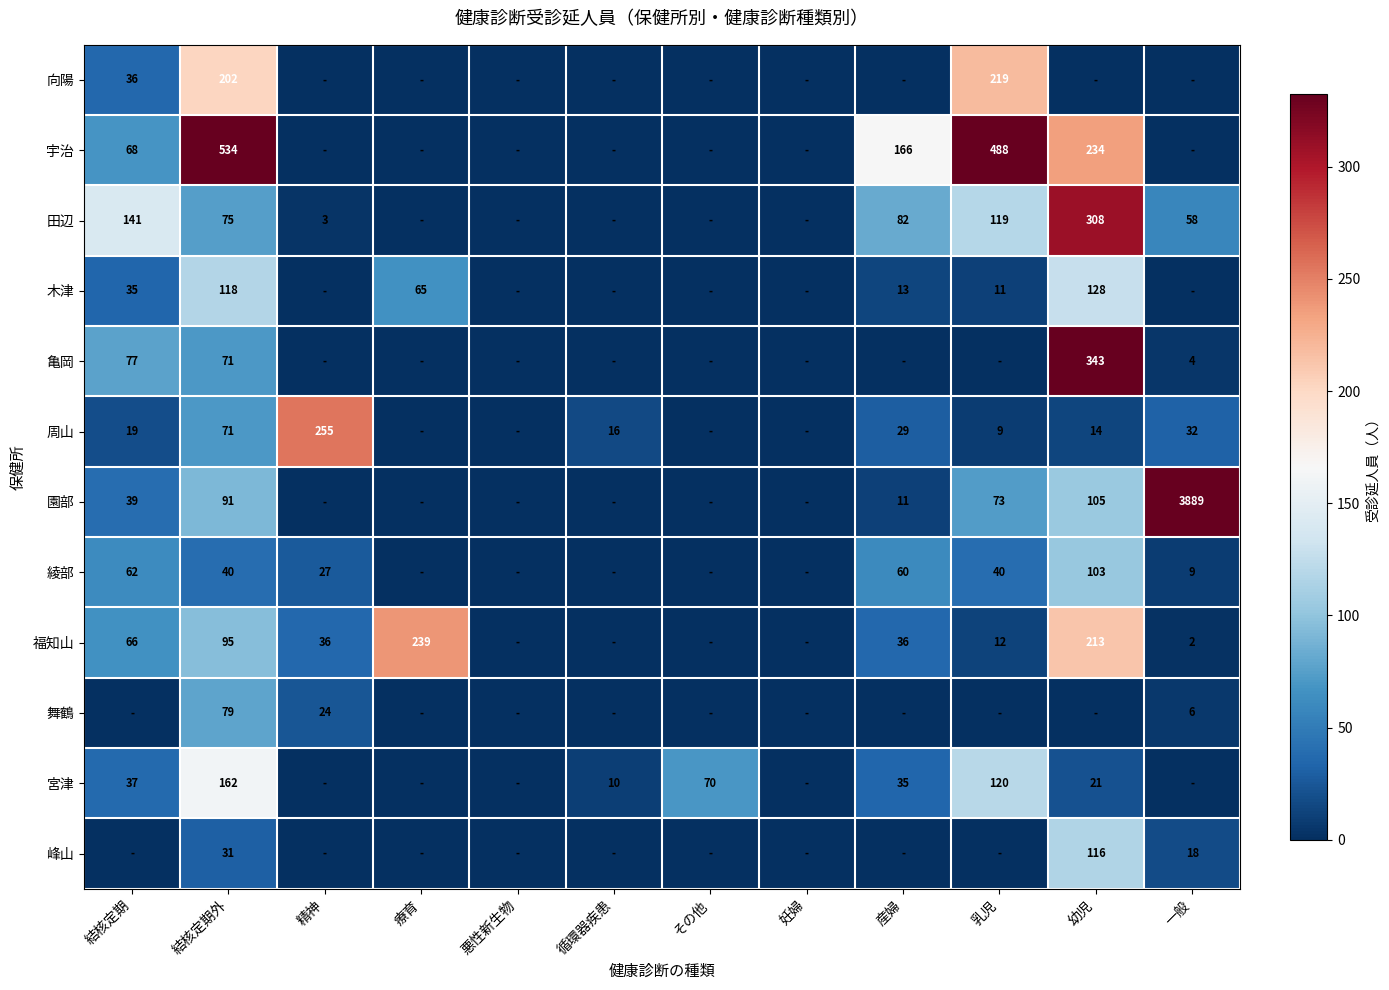

The 周山 series shows 26 at 結核定期外. True or false?

False